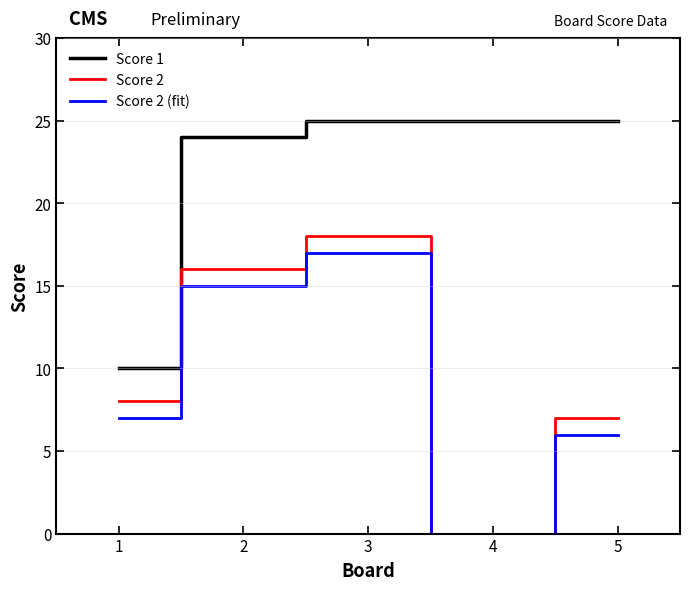

True or false: Score 2 and Score 1 cross at least once.

False